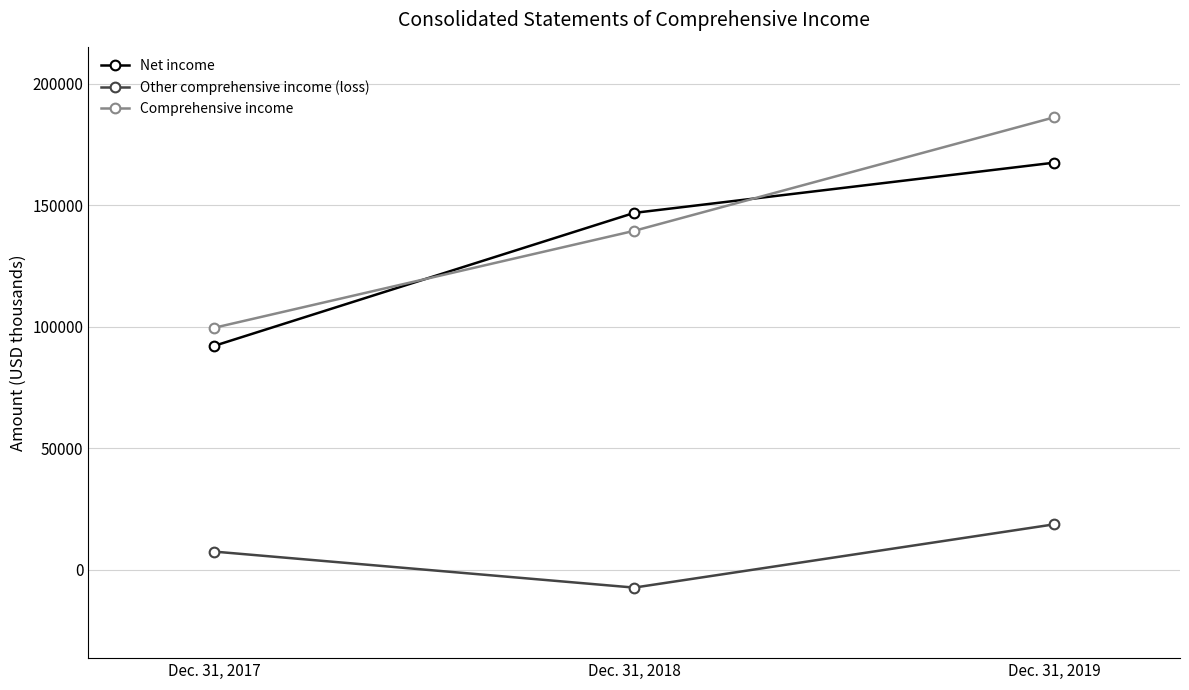

At how many categories does at least one series exceed 4354?

3